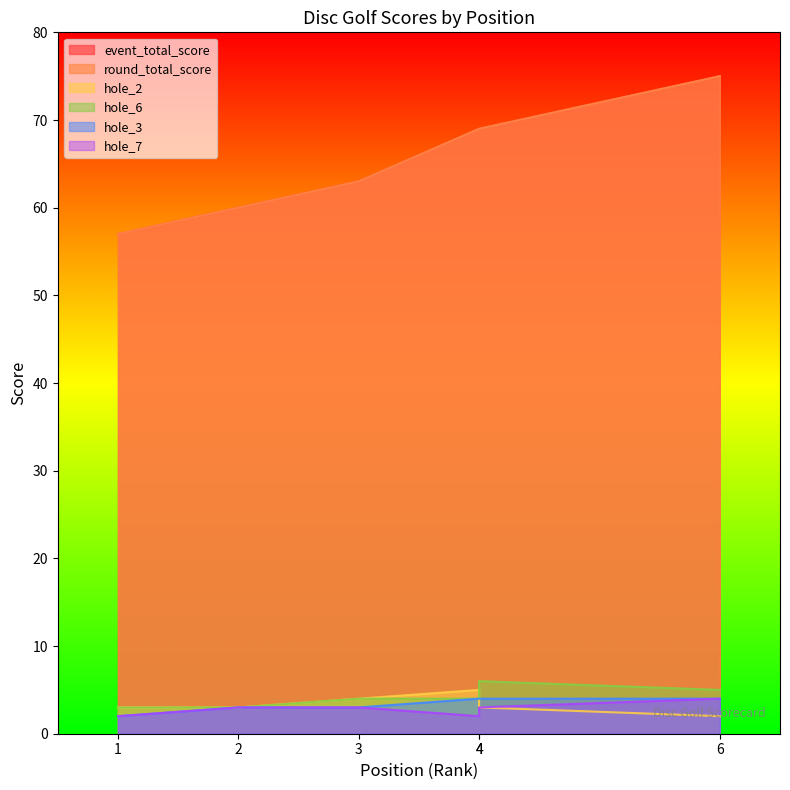

Reading right to left, extract all data points from this chart.

event_total_score: 75	69	69	63	60	57
round_total_score: 75	69	69	63	60	57
hole_2: 2	3	5	4	3	3
hole_6: 5	6	4	4	3	3
hole_3: 4	4	4	3	3	2
hole_7: 4	3	2	3	3	2